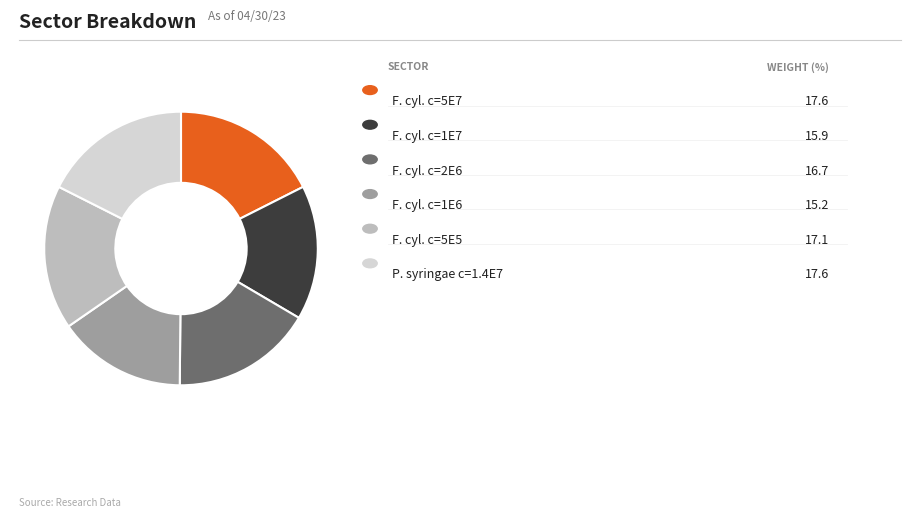

Does any single category account for the majority?

No